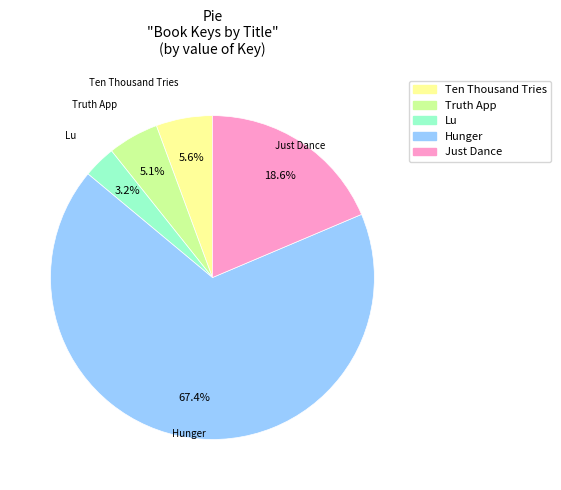

Combined, do Ten Thousand Tries and Lu account for over 50%?

No